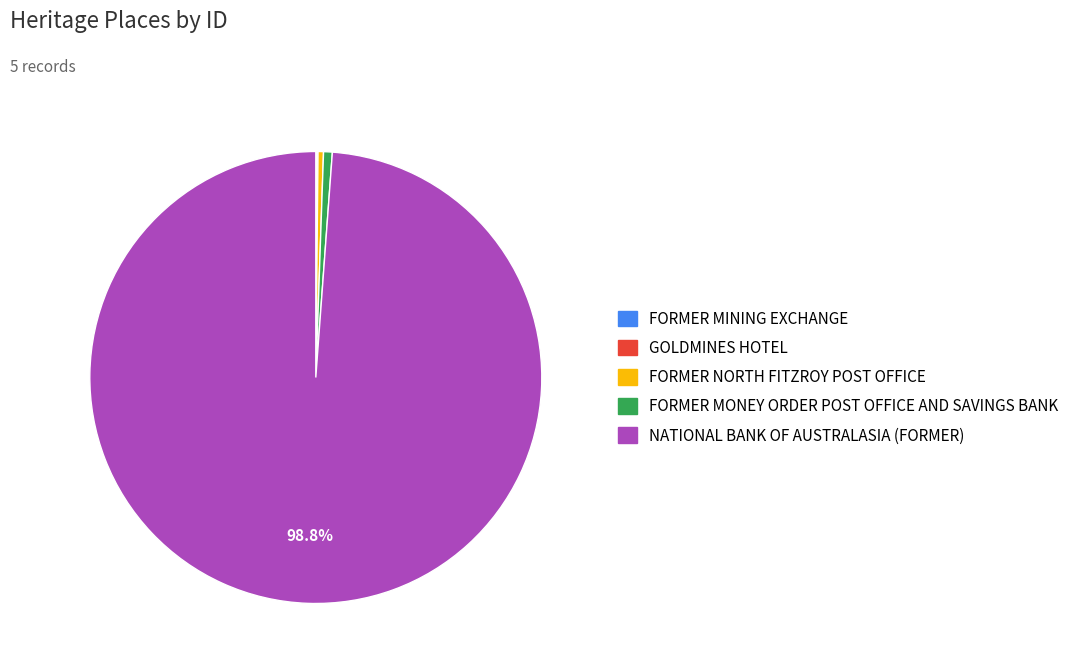

To the nearest percent, what is the difference between the largest and smallest slice percentages?

99%